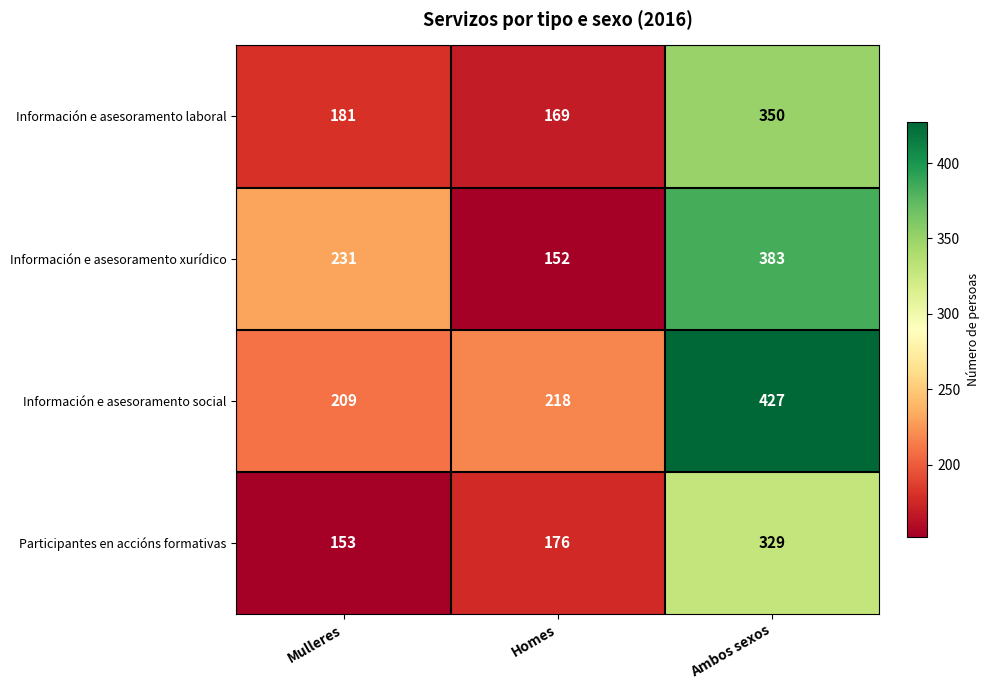

Count the Participantes en accións formativas values in the range 153 to 329.

3